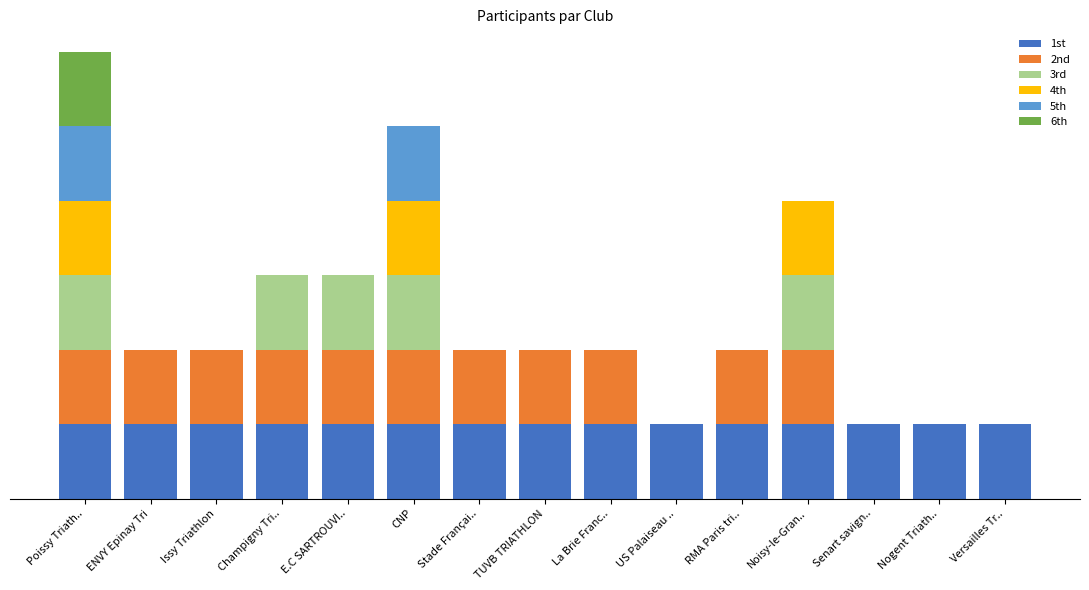

Count the 3rd values in the range 0 to 1.

15